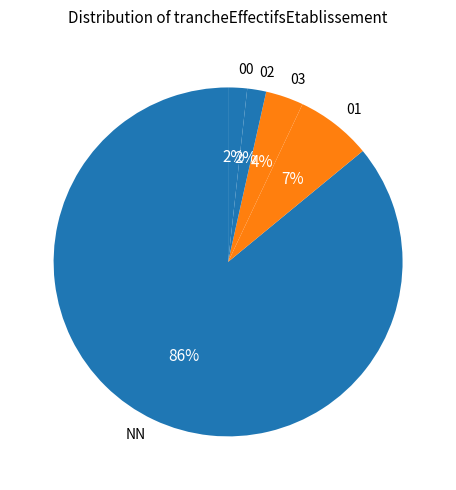

Which category has the biggest portion of the pie?

NN